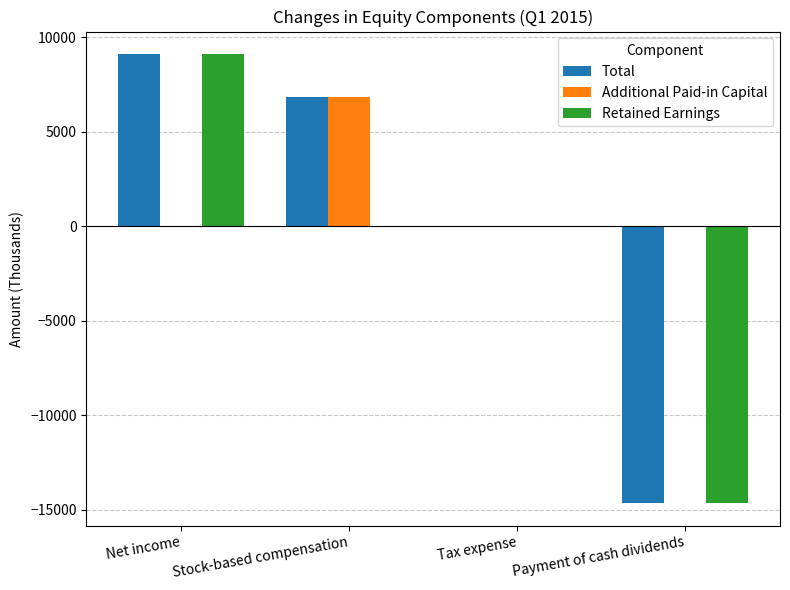

What is the highest value of the Total series?

9125